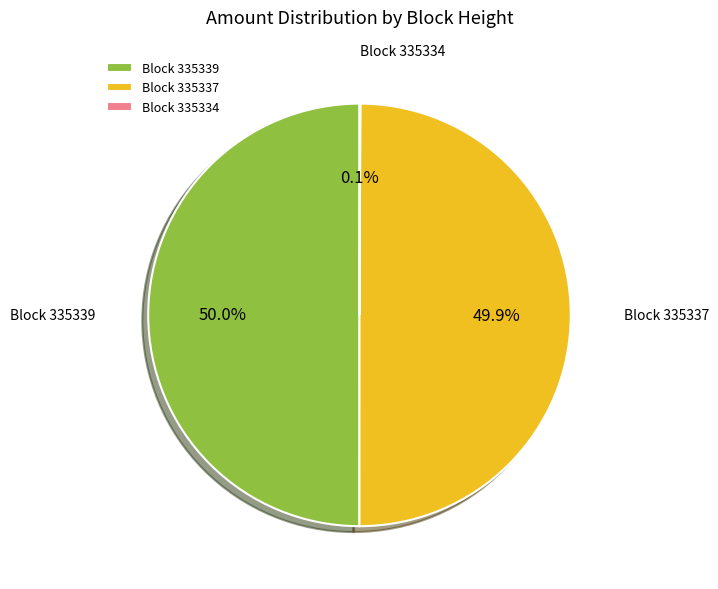

What is the ratio of the value at Block 335339 to the value at Block 335337?

1.0